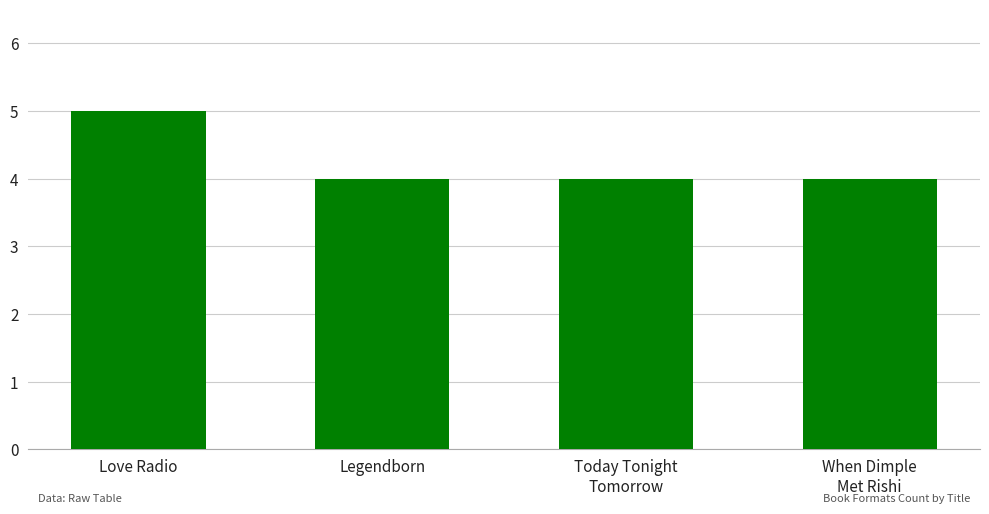

What is the approximate value at Love Radio?

5